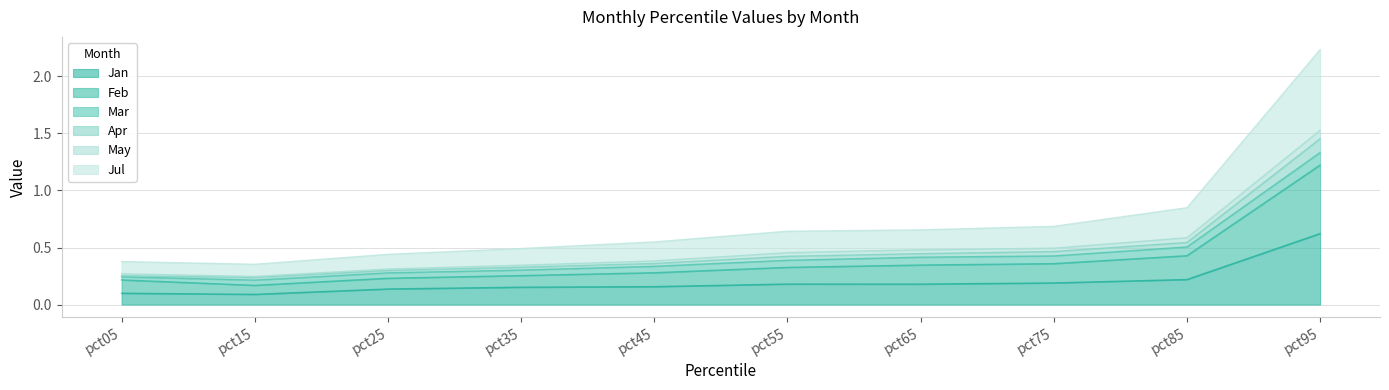

What is the difference between the second highest and minimum values in the Apr series?

0.3